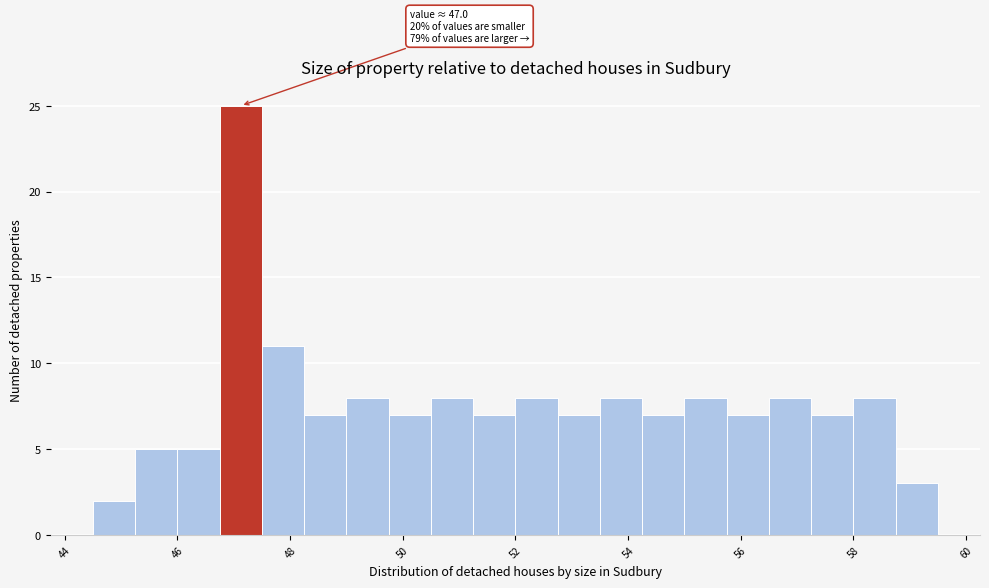

Around what value on the x-axis is the tallest bar? Give the approximate position of its centre, as read against the axis.

47.2